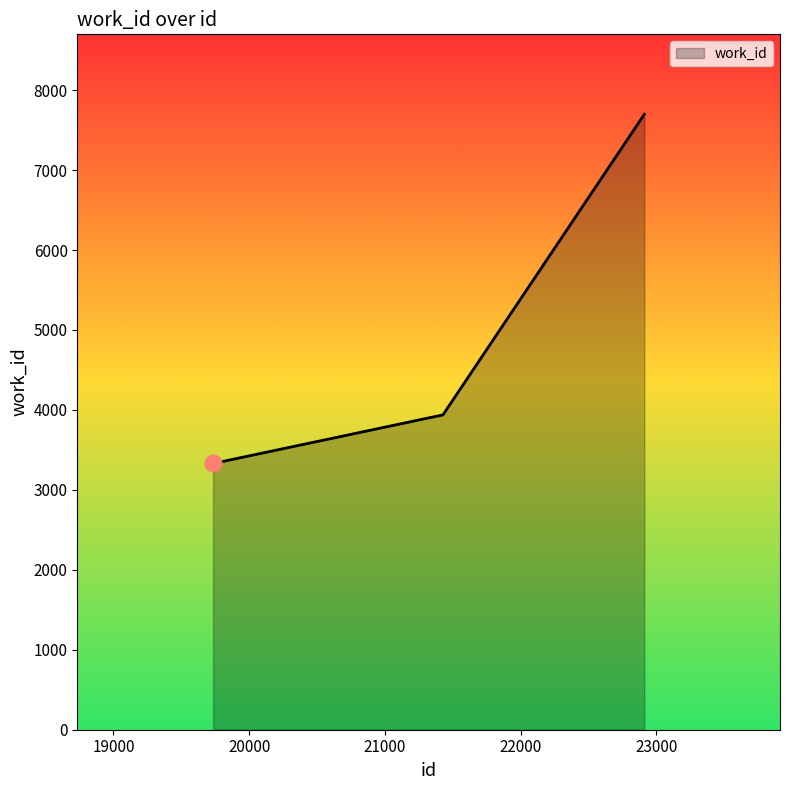

What is the minimum value shown in the chart?

3330